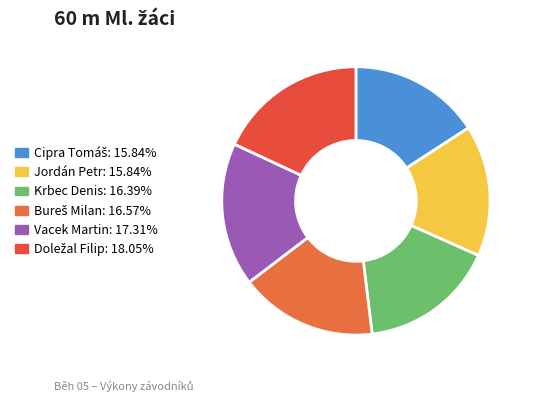

Does Krbec Denis account for over 50% of the chart?

No